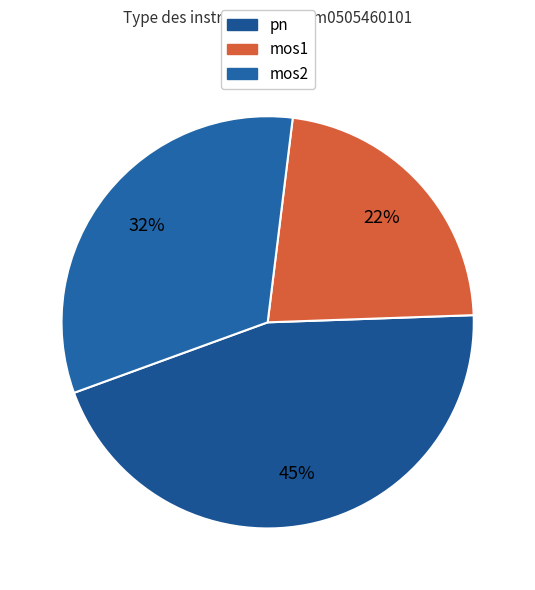

Does mos2 represent more than half of the total?

No